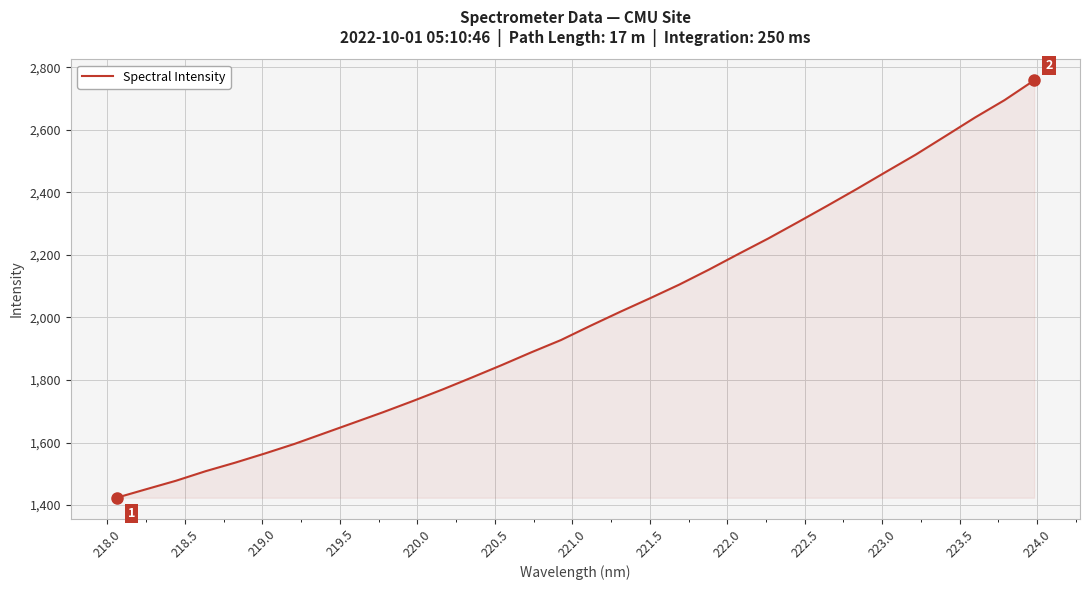

What is the difference between the maximum and minimum values?

1334.7